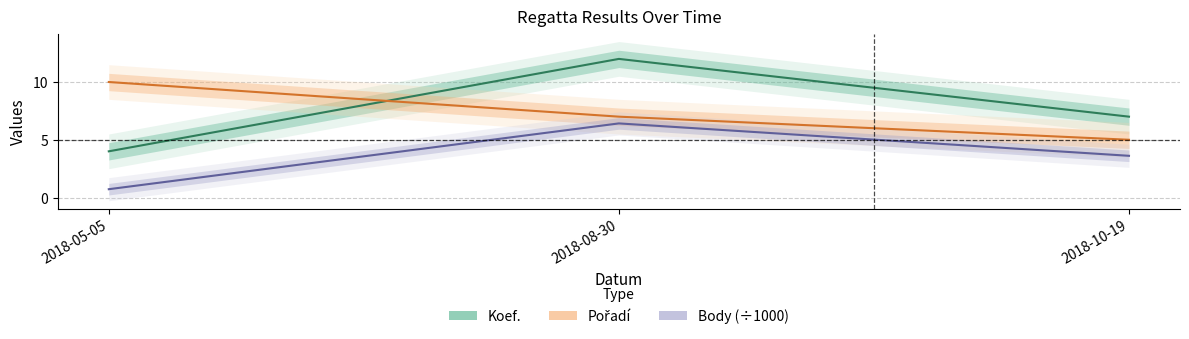

Read the Body (÷1000) value at 2018-08-30.

6.4